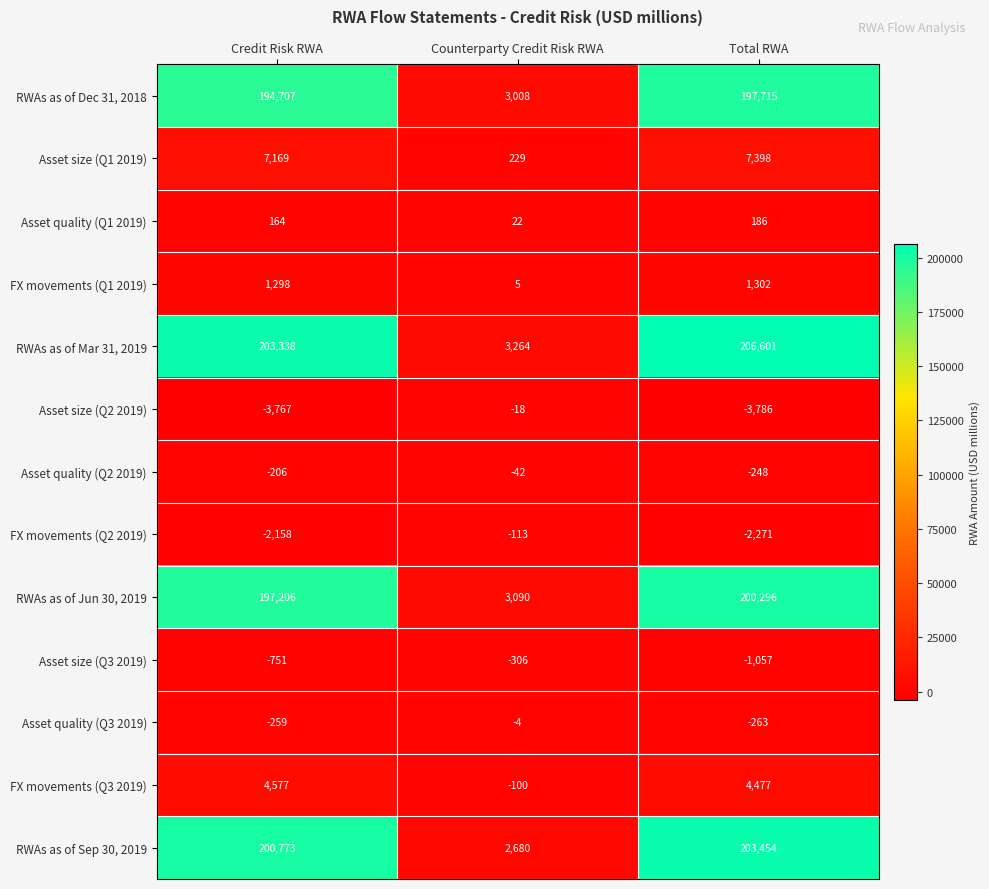

What is the spread (max minus min) of values at Counterparty Credit Risk RWA?

3570